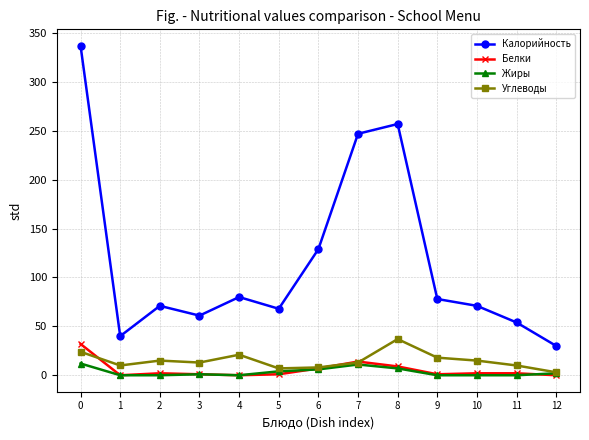

Which series has the largest total across all categories?

Калорийность